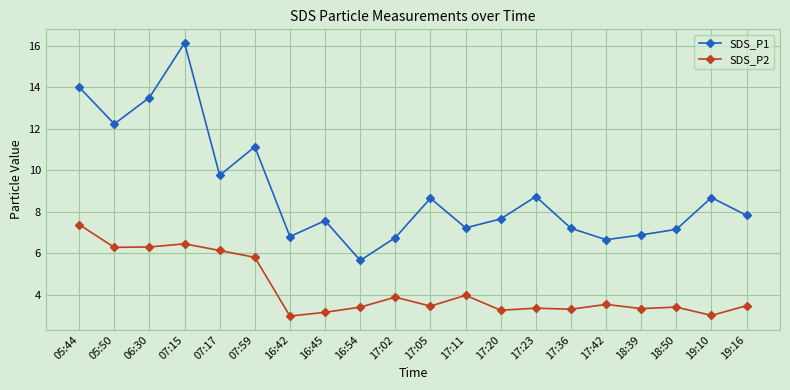

True or false: SDS_P2 and SDS_P1 cross at least once.

False